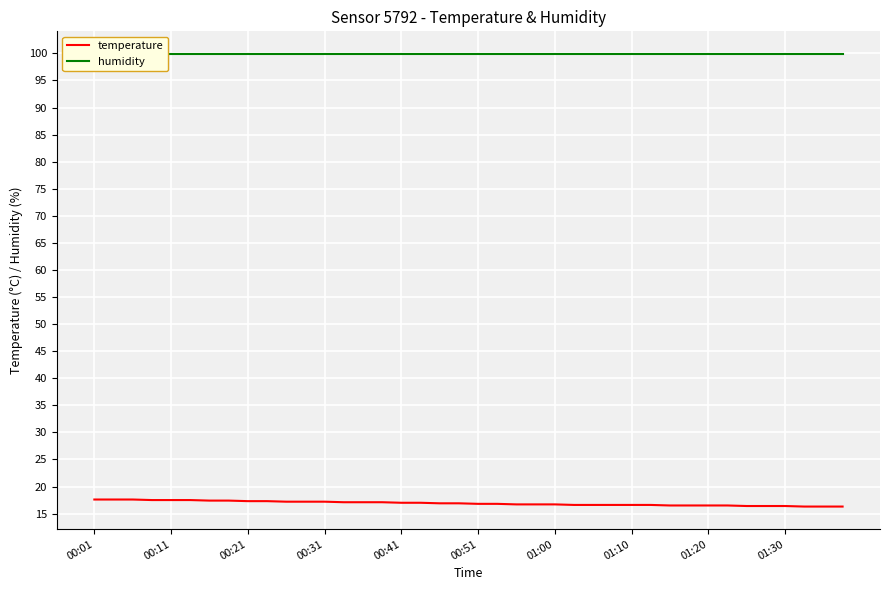

Which series has the widest spread of values?

temperature